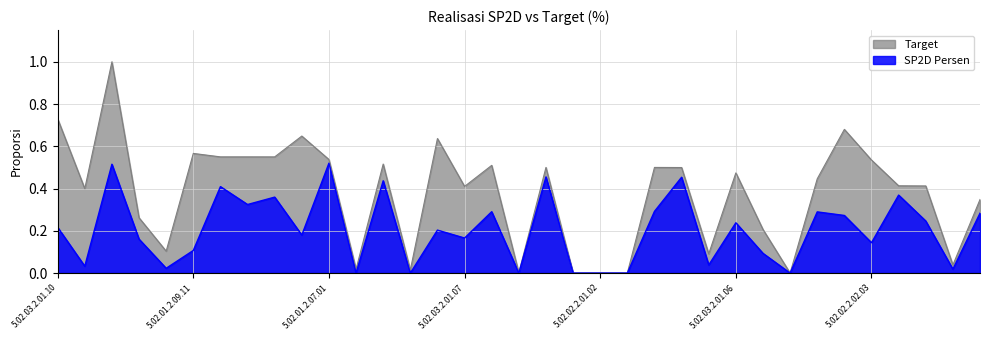

True or false: SP2D Persen and Target intersect in this chart.

False